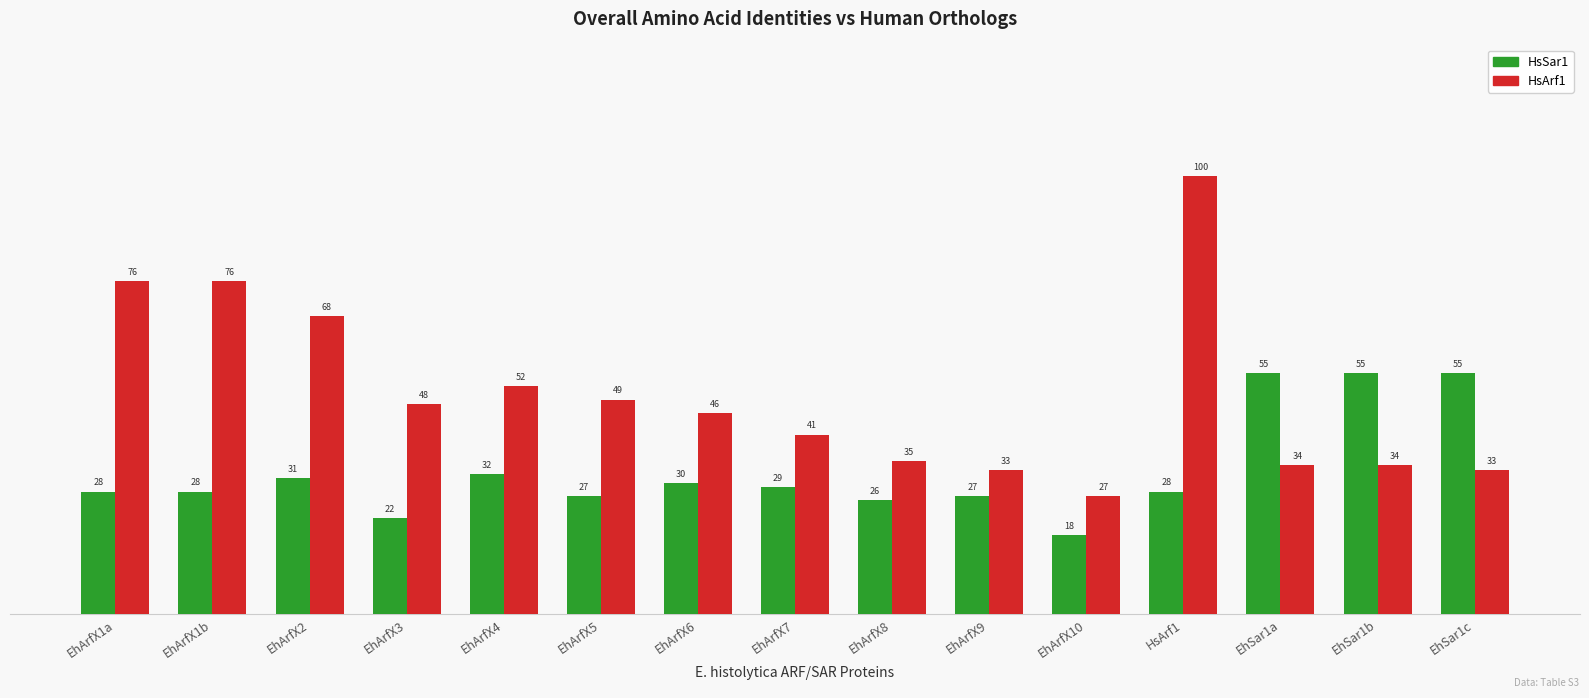

List the series in order of their overall mean, highest first.

HsArf1, HsSar1